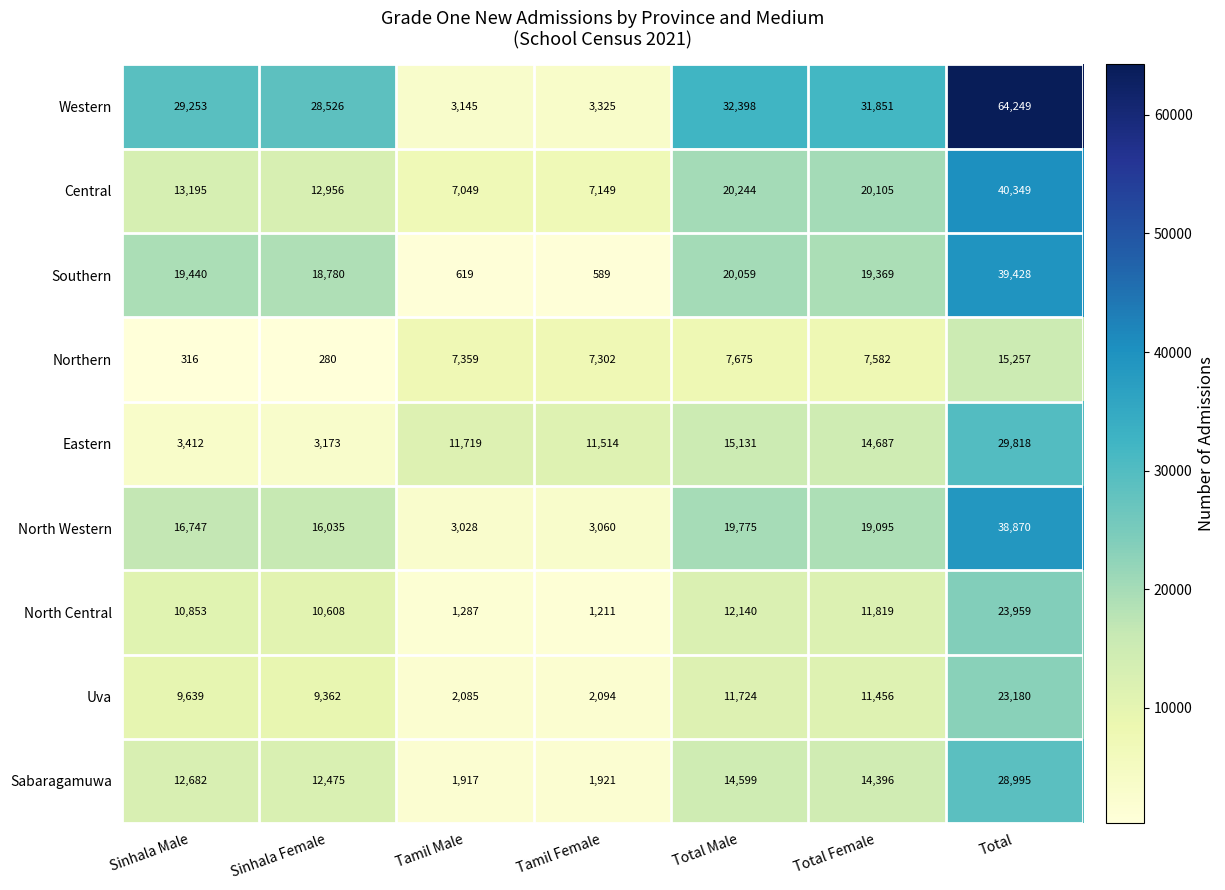

Rank the series by their maximum value, from lowest to highest.

Northern, Uva, North Central, Sabaragamuwa, Eastern, North Western, Southern, Central, Western